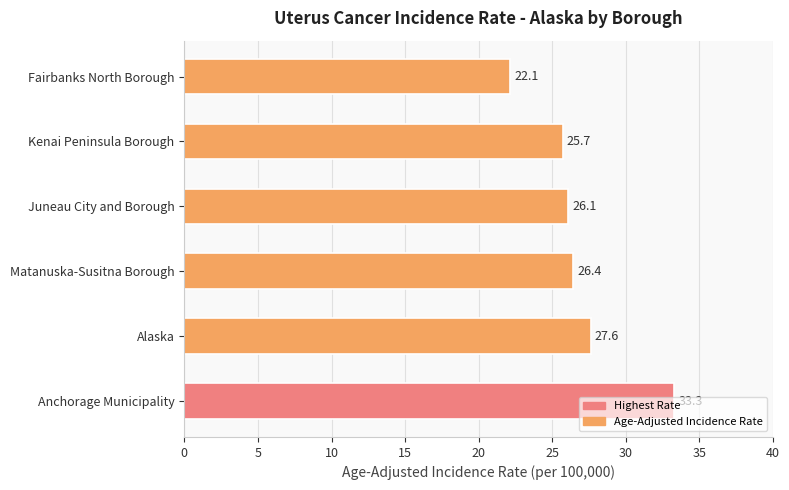

What is the ratio of the value at Kenai Peninsula Borough to the value at Alaska?

0.9